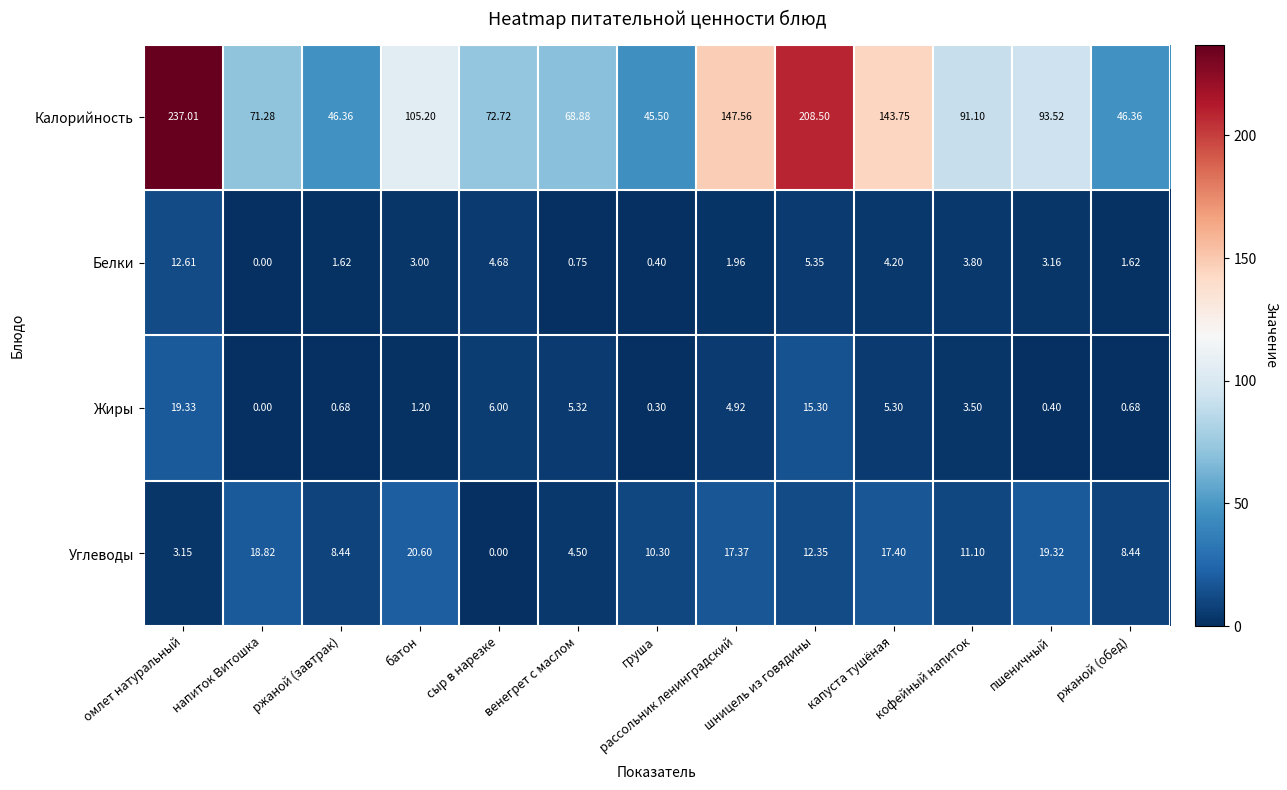

Rank the series at груша from highest to lowest value.

Калорийность, Углеводы, Белки, Жиры